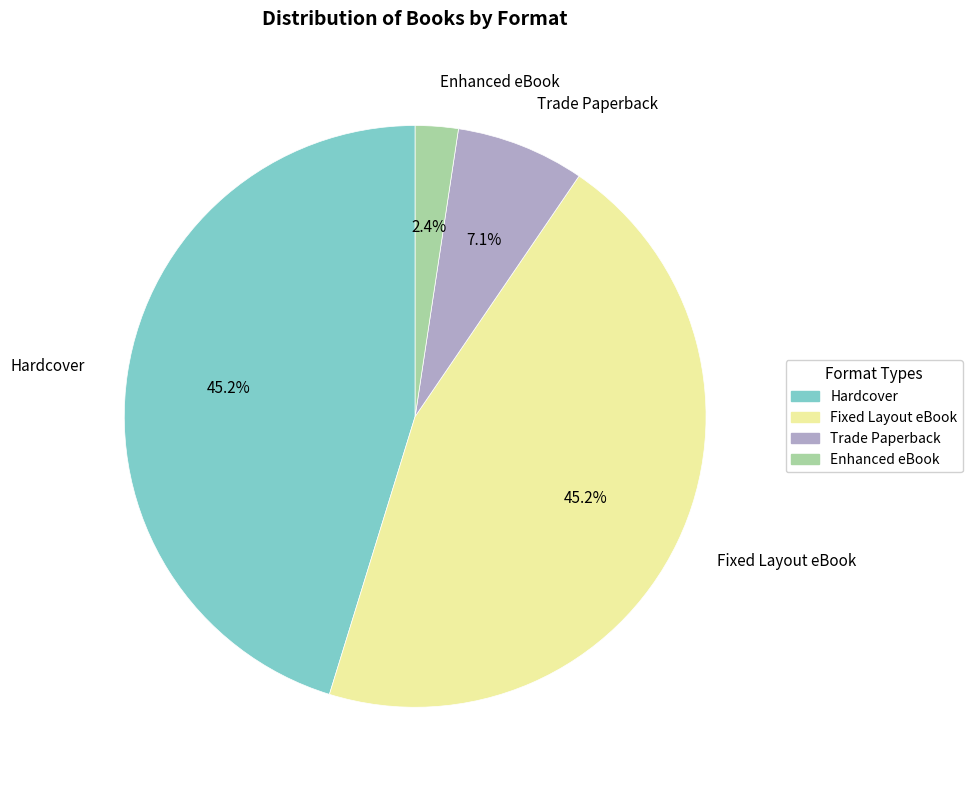

To the nearest percent, what is the average slice percentage?

25%